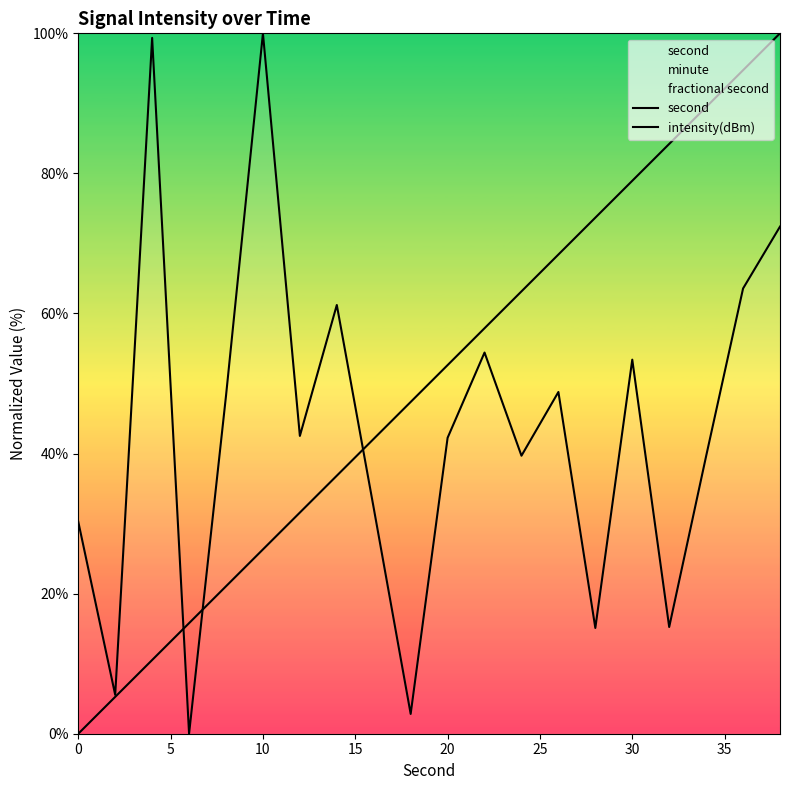

The value of intensity(dBm) at 9 is 1.2. True or false?

False